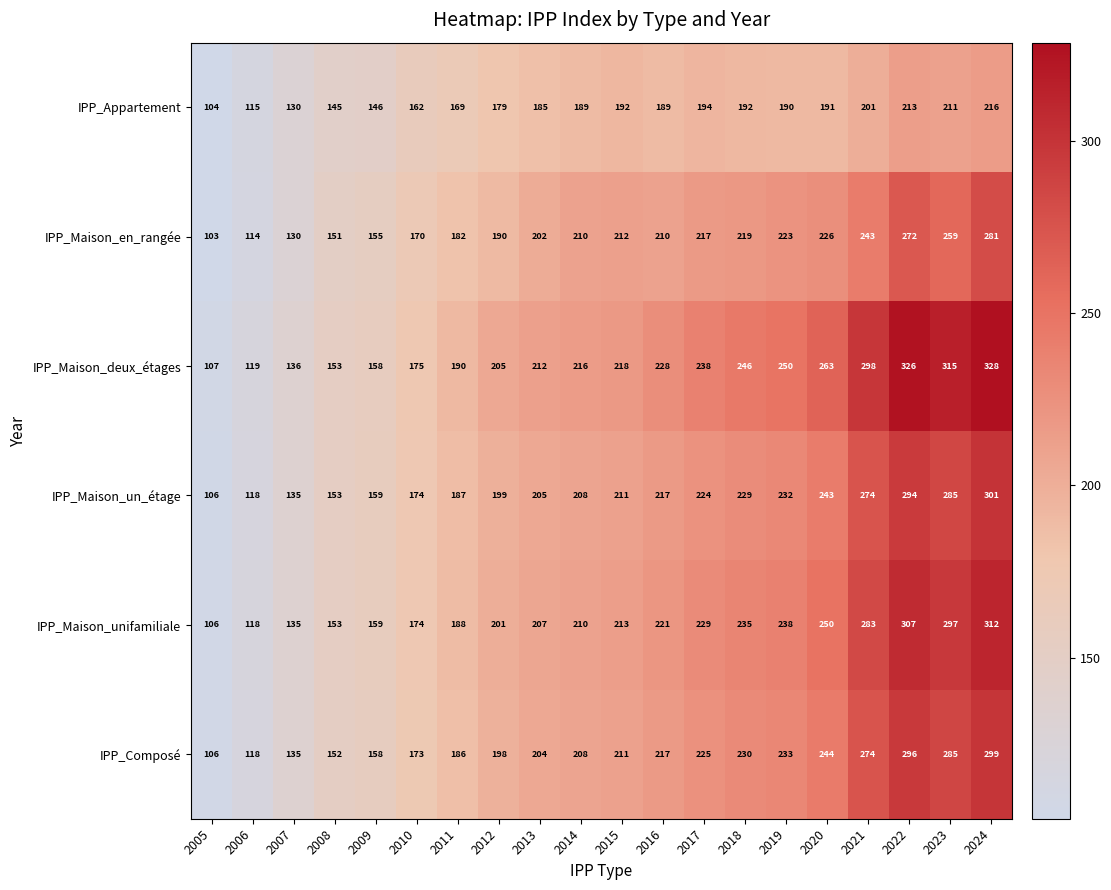

What is the total value across all series at 2008?

907